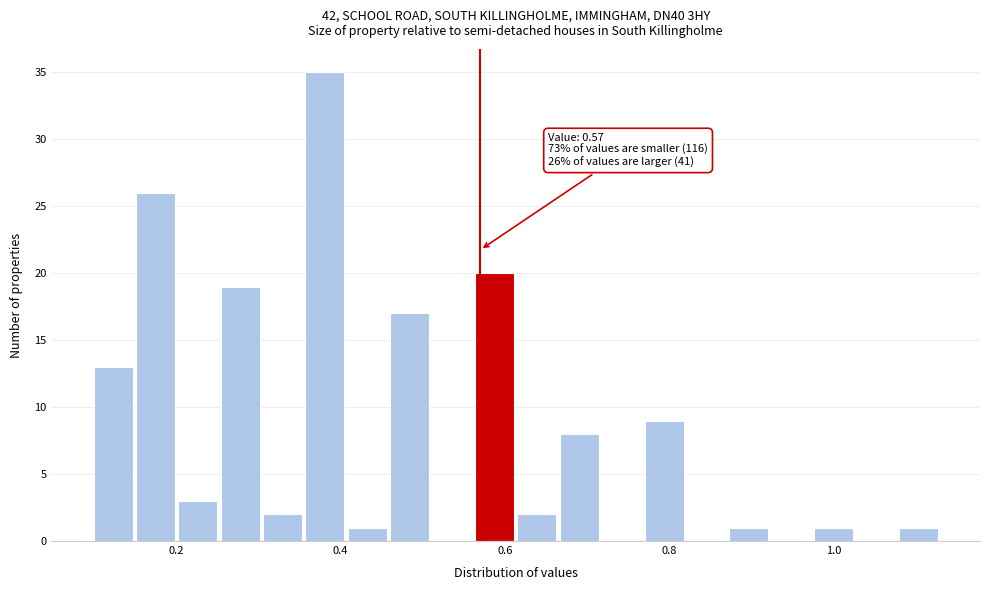

Around what value on the x-axis is the tallest bar? Give the approximate position of its centre, as read against the axis.

0.38